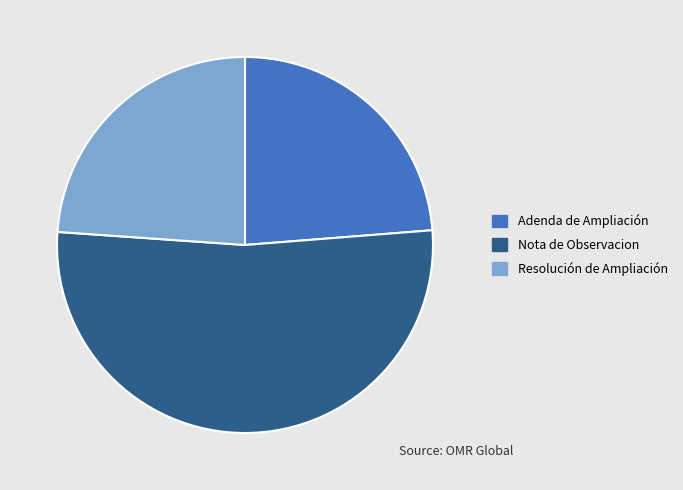

True or false: Nota de Observacion accounts for 39% of the total.

False